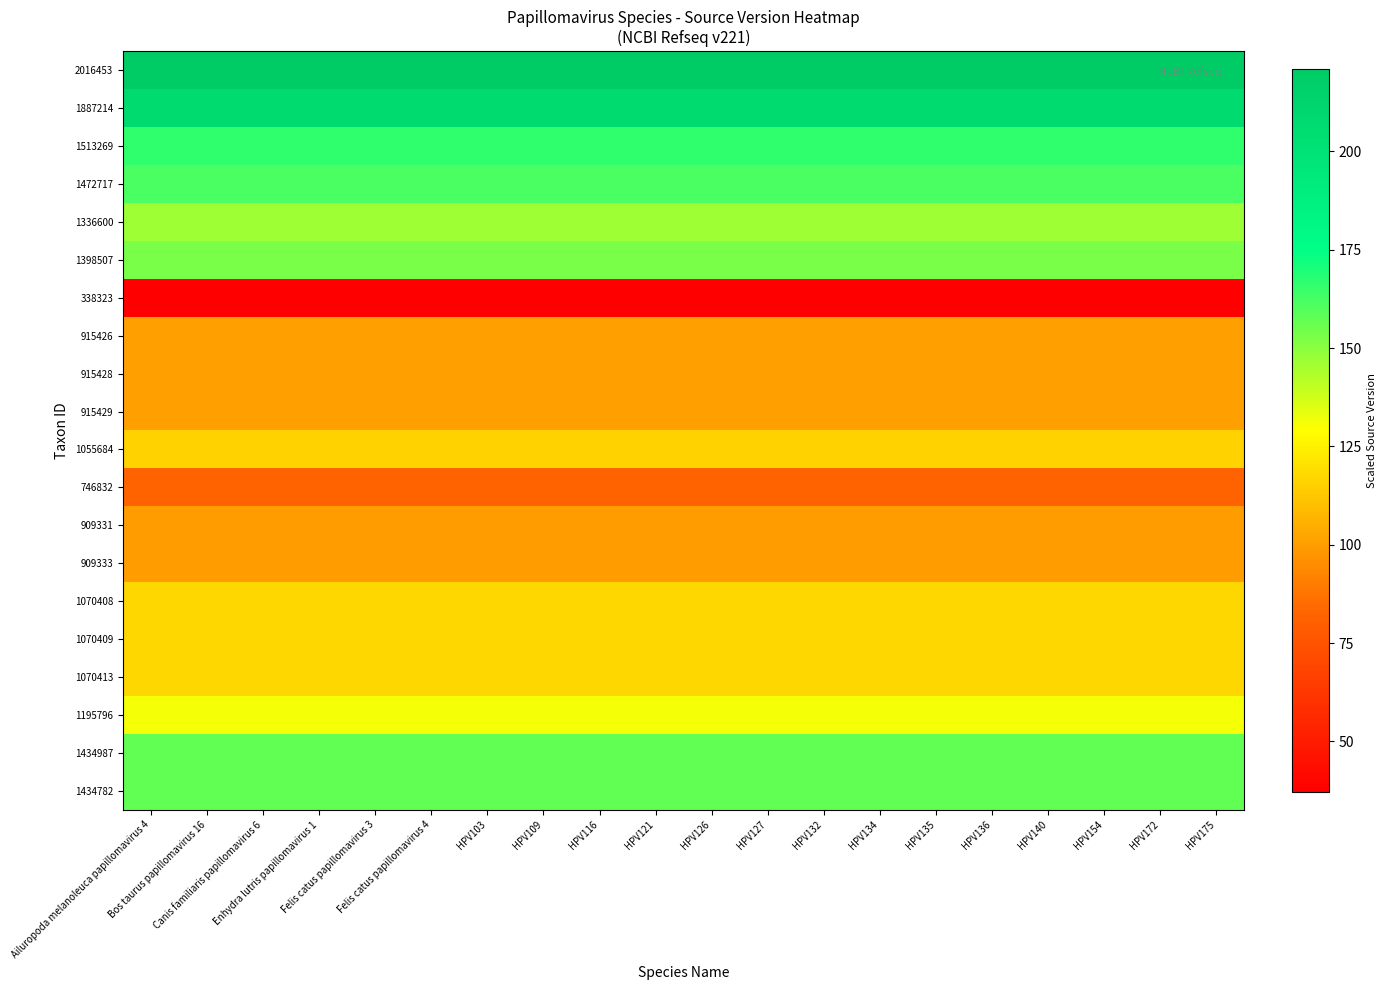

How many series are shown in this chart?

20